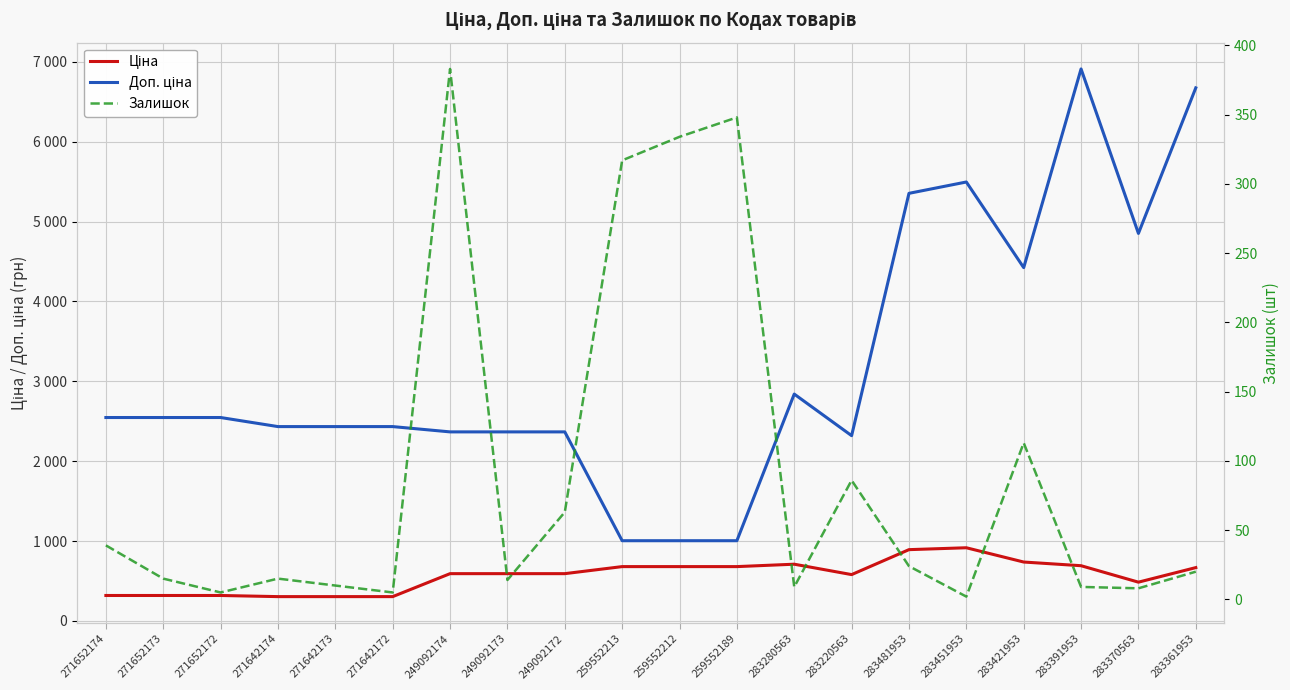

Rank the series by their average value, from highest to lowest.

Доп. ціна, Ціна, Залишок